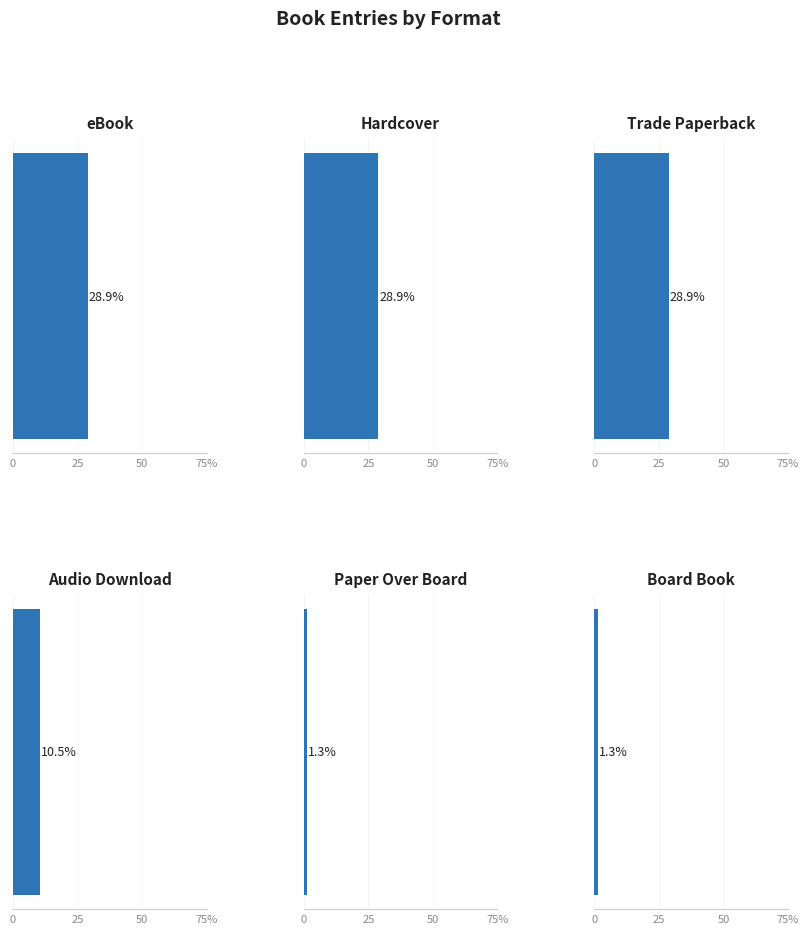

List the labels in order of value, largest first.

eBook, Hardcover, Trade Paperback, Audio Download, Paper Over Board, Board Book